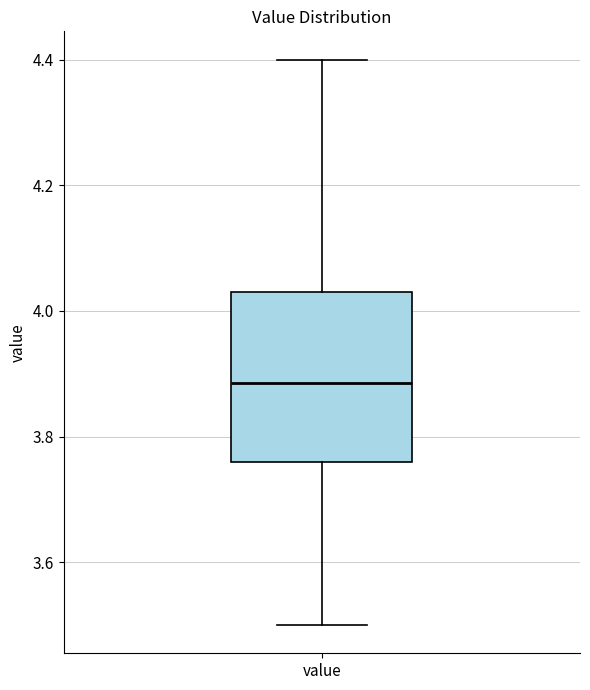

Transcribe this box plot: give where the median line is, the range the box spans, and where the two whiskers end, as read against the y-axis. The values are not printed on the chart, so give them approximately, as read against the axis.

median 3.88, box 3.76 to 4.04, whiskers 3.50 to 4.40